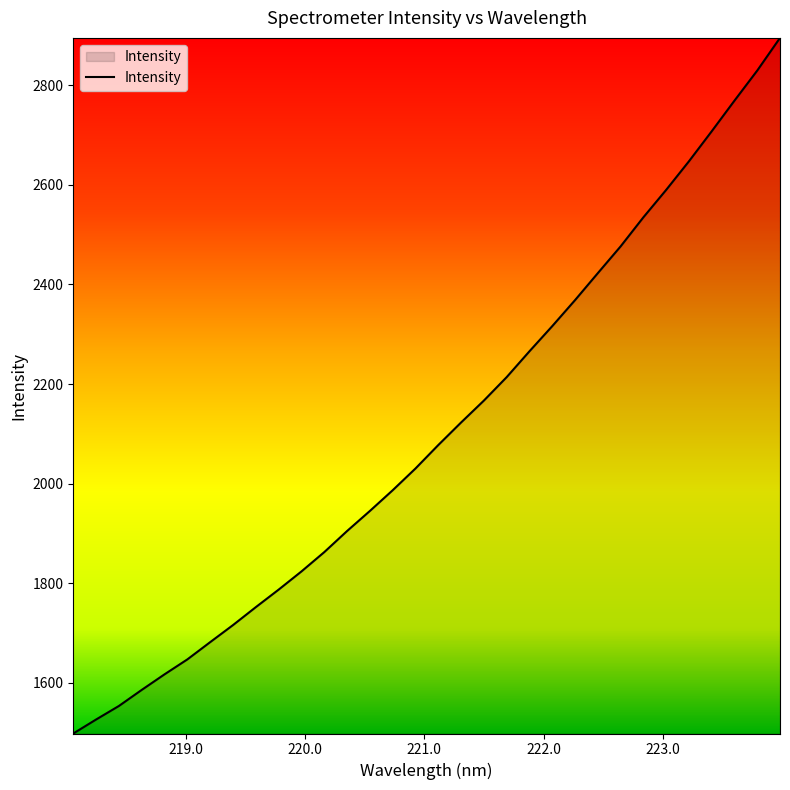

What is the maximum value shown in the chart?

2895.2